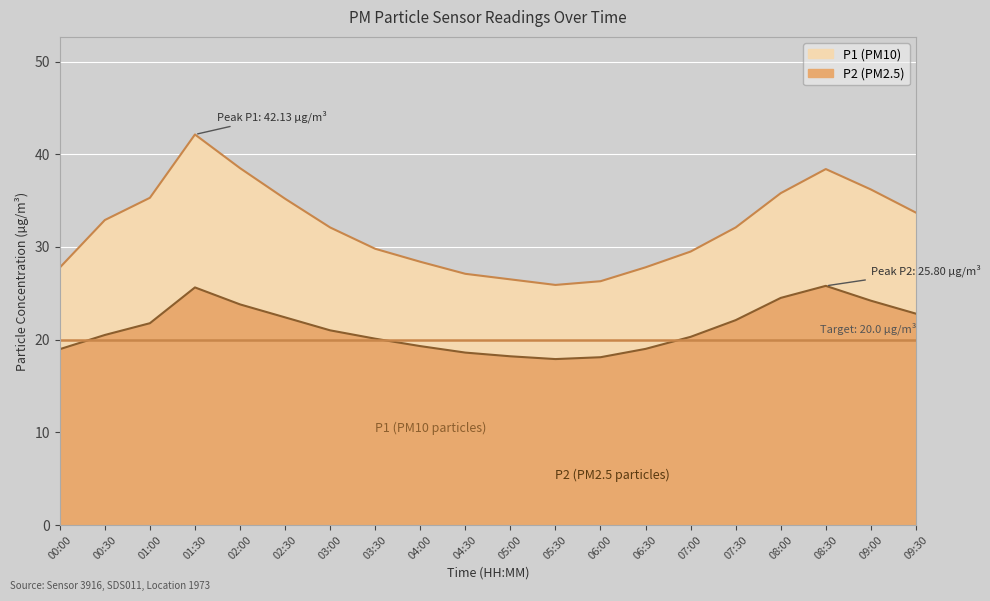

What is the value of the P2 point at the 5th from the left?

23.8